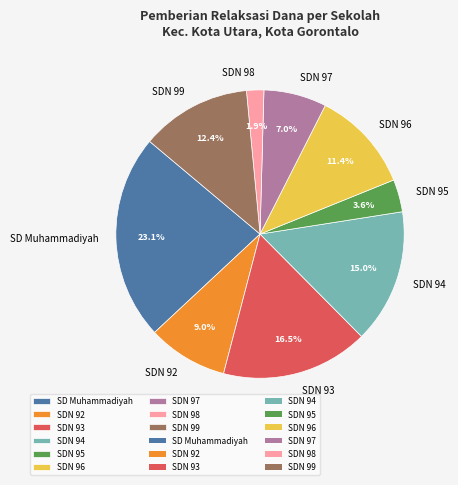

Which has a higher value, SDN 93 or SDN 92?

SDN 93